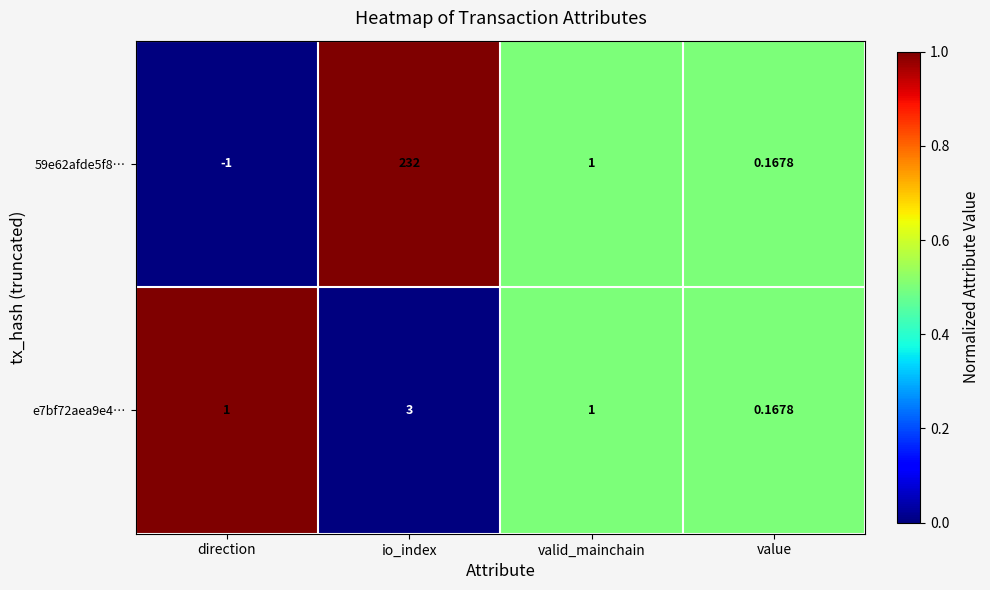

List the labels in order of 59e62afde5f8… value, smallest first.

direction, value, valid_mainchain, io_index